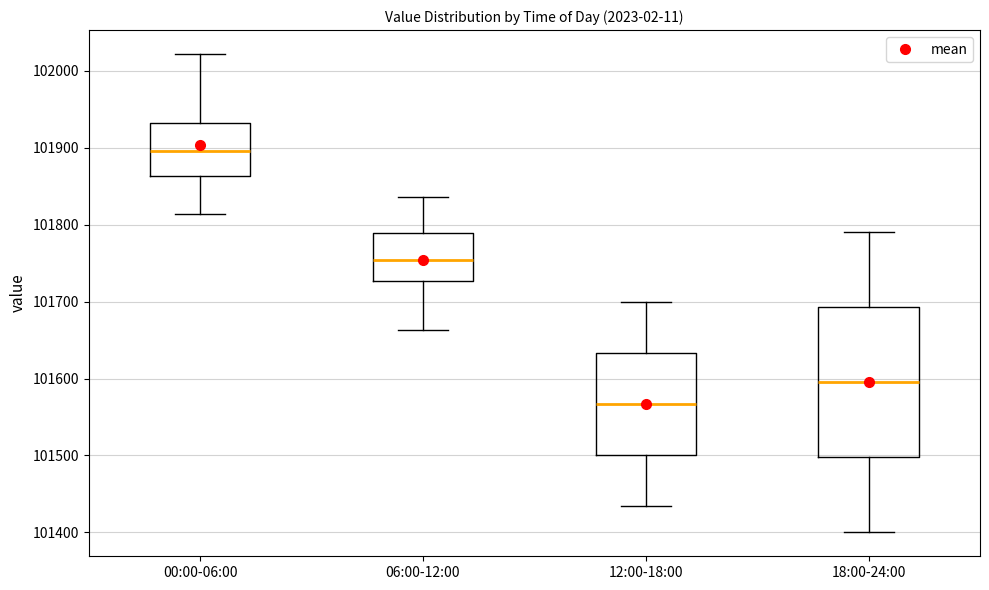

Reading left to right, read every box against the y-axis: the position of its median line, the range the box covers, and the ends of its whiskers. The values are not printed on the chart, so give them approximately, as read against the axis.

00:00-06:00: median 101900, box 101860 to 101930, whiskers 101810 to 102020
06:00-12:00: median 101750, box 101730 to 101790, whiskers 101660 to 101840
12:00-18:00: median 101570, box 101500 to 101630, whiskers 101430 to 101700
18:00-24:00: median 101600, box 101500 to 101690, whiskers 101400 to 101790